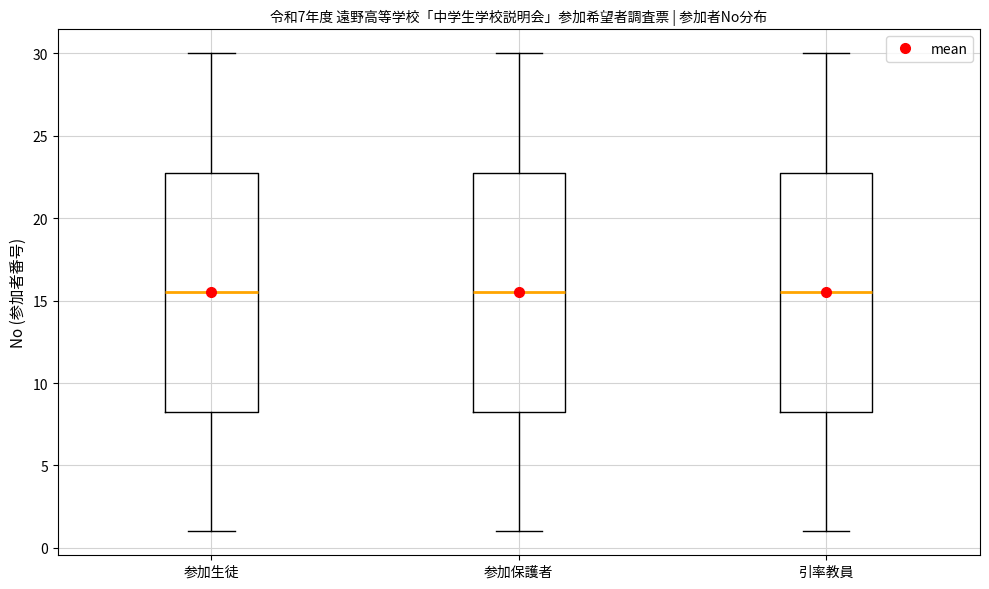

Reading left to right, transcribe this box plot: for each box, give where its median line is, the range the box spans, and where its two whiskers end, as read against the y-axis. The values are not printed on the chart, so give them approximately, as read against the axis.

参加生徒: median 15.5, box 8.5 to 23.0, whiskers 1.0 to 30.0
参加保護者: median 15.5, box 8.5 to 23.0, whiskers 1.0 to 30.0
引率教員: median 15.5, box 8.5 to 23.0, whiskers 1.0 to 30.0